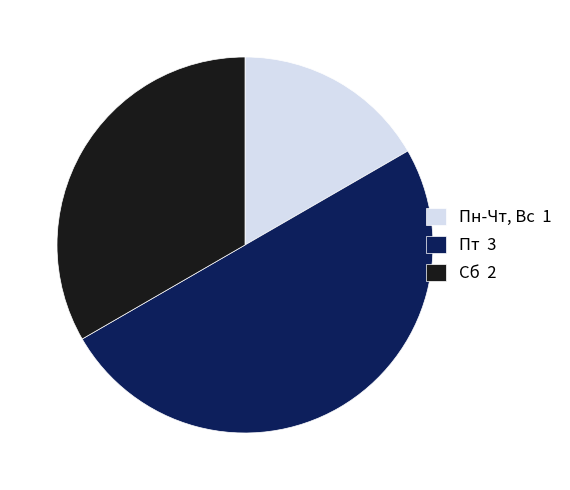

Do Пт 3 and Сб 2 together represent more than half of the pie?

Yes